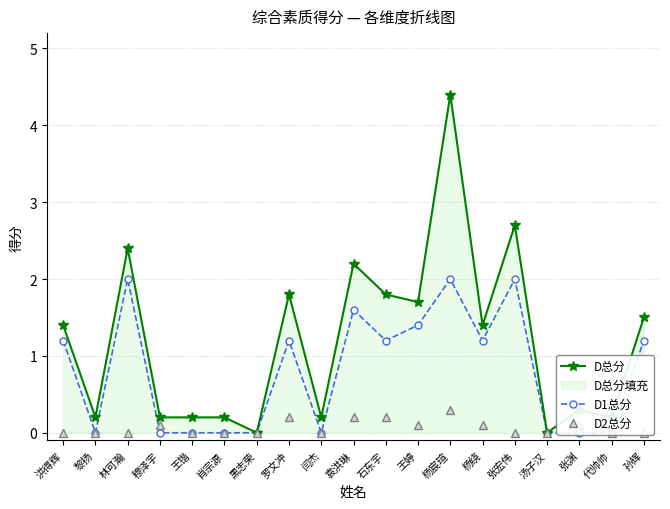

Reading left to right, extract all data points from this chart.

D总分: 洪得辉=1.4	黎扬=0.2	林可瀚=2.4	穆泽宇=0.2	王锴=0.2	肖宗源=0.2	黒志荣=0.0	罗文冲=1.8	闫杰=0.2	袁洪琳=2.2	石东宇=1.8	王婷=1.7	杨宸瑄=4.4	杨绕=1.4	张宏伟=2.7	汤子汉=0.0	张渊=0.3	代帅帅=0.2	孙辉=1.5
D1总分: 洪得辉=1.2	黎扬=0.0	林可瀚=2.0	穆泽宇=0.0	王锴=0.0	肖宗源=0.0	黒志荣=0.0	罗文冲=1.2	闫杰=0.0	袁洪琳=1.6	石东宇=1.2	王婷=1.4	杨宸瑄=2.0	杨绕=1.2	张宏伟=2.0	汤子汉=0.0	张渊=0.0	代帅帅=0.0	孙辉=1.2
D2总分: 洪得辉=0.0	黎扬=0.0	林可瀚=0.0	穆泽宇=0.1	王锴=0.0	肖宗源=0.0	黒志荣=0.0	罗文冲=0.2	闫杰=0.0	袁洪琳=0.2	石东宇=0.2	王婷=0.1	杨宸瑄=0.3	杨绕=0.1	张宏伟=0.0	汤子汉=0.0	张渊=0.1	代帅帅=0.0	孙辉=0.0